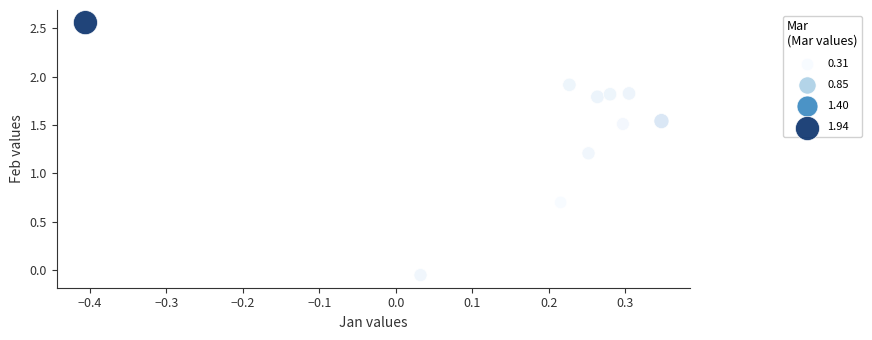

What is the range of X values (max minus min)?

0.8